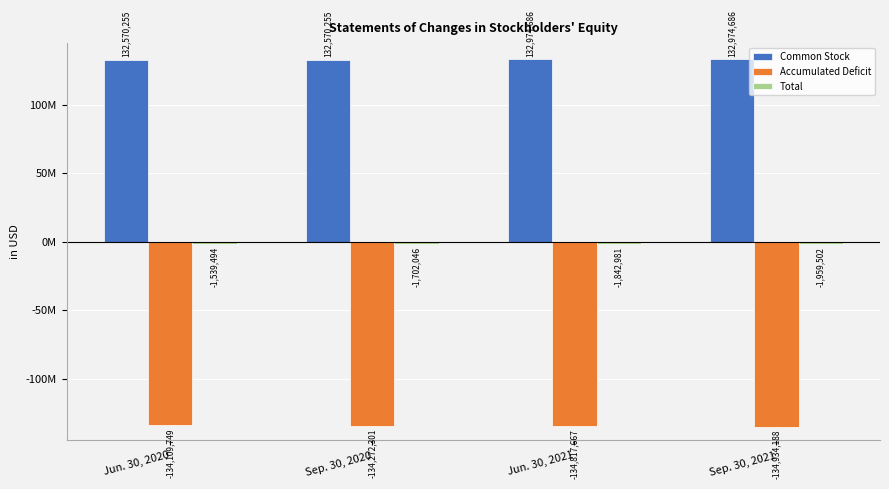

What position from the left is Jun. 30, 2020?

1